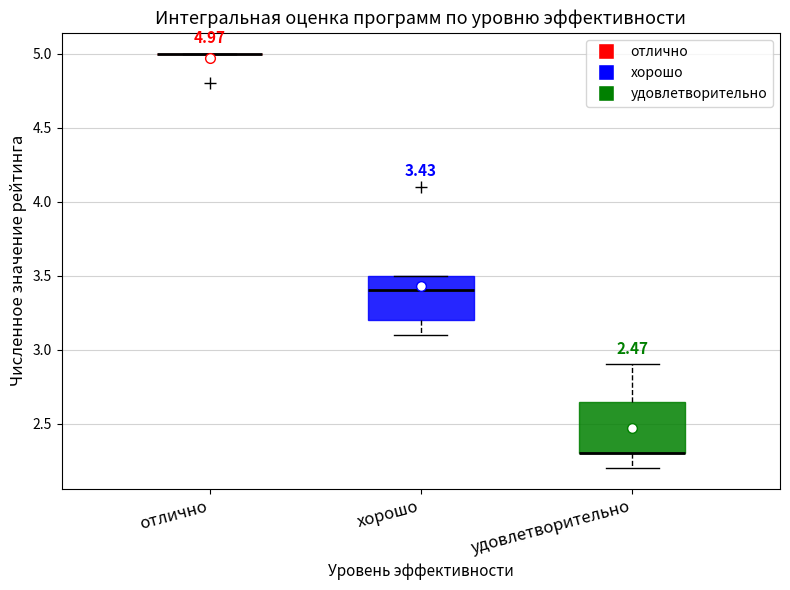

Which box is the tallest, from its lower edge to its upper edge?

удовлетворительно